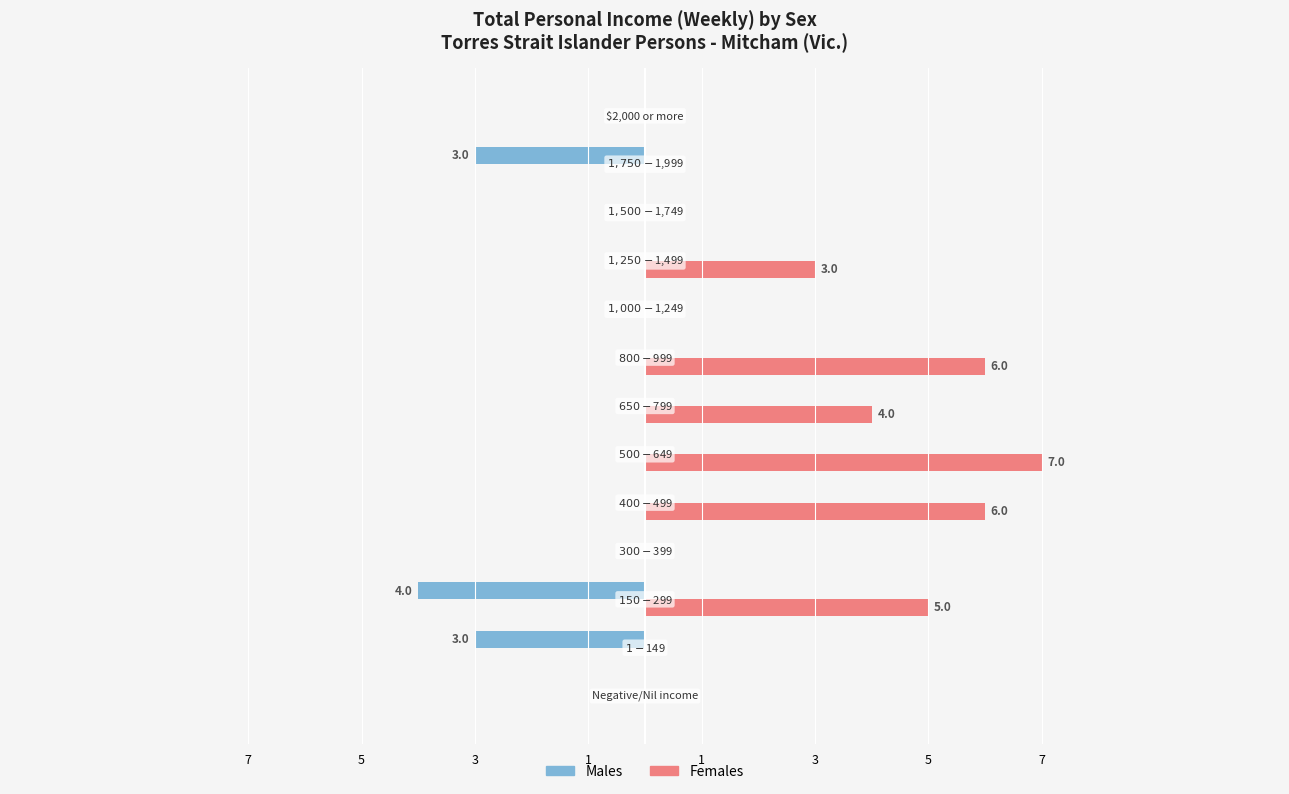

What are all the series names shown in the legend?

Males, Females